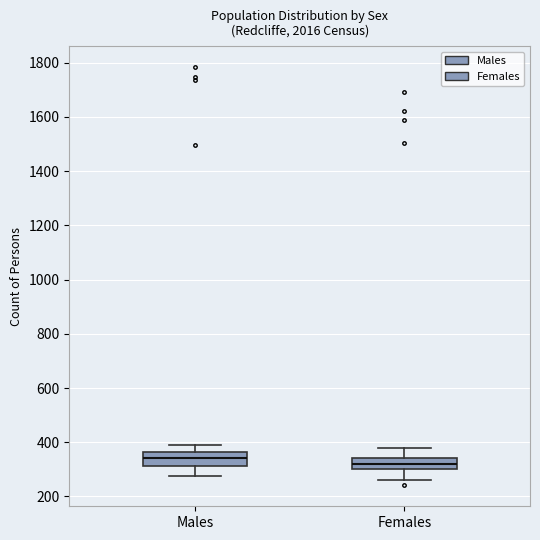

Where is the lower edge of the box for Males on the y-axis? The values are not printed on the chart, so give them approximately, as read against the axis.

320